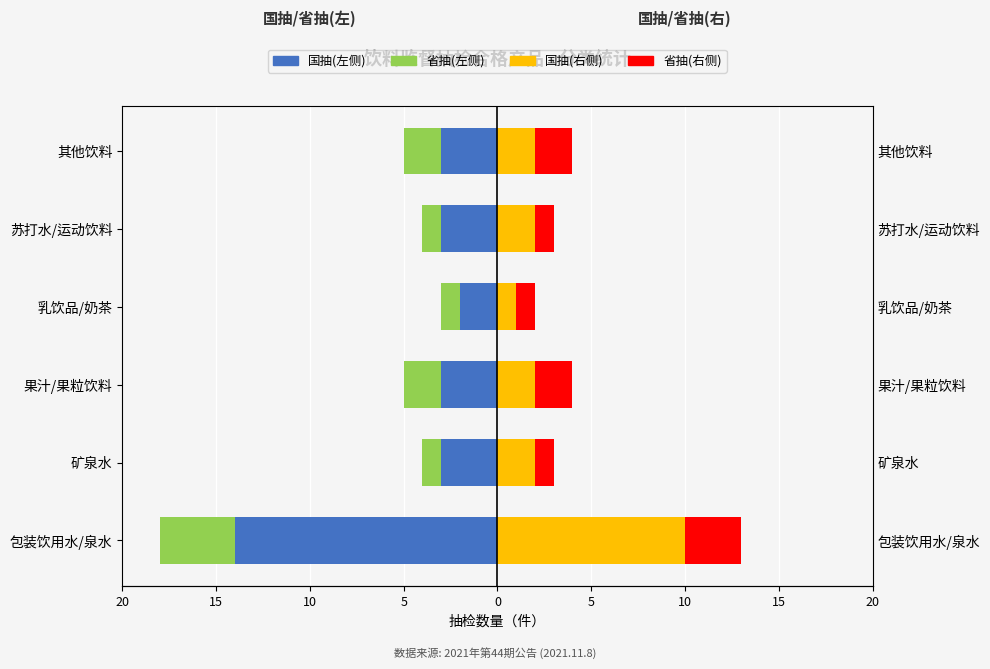

How many bars are there in each group?

4